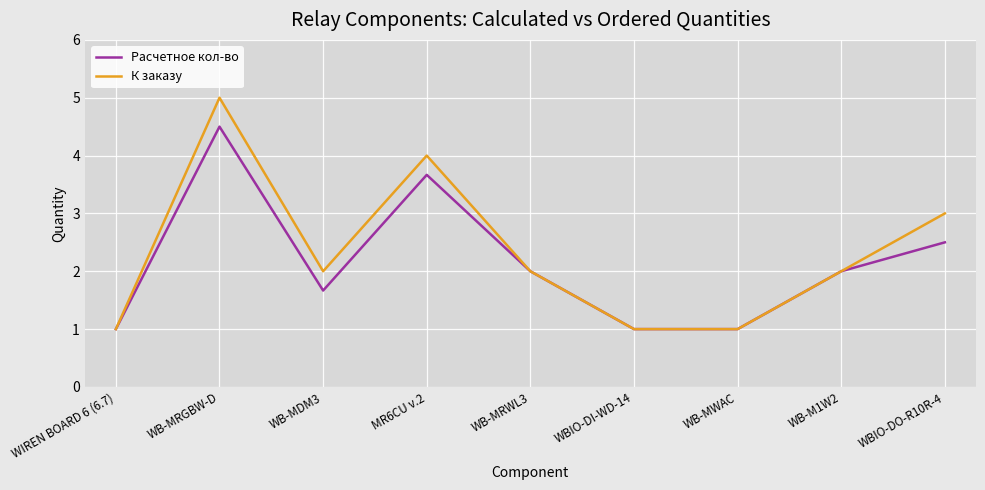

Reading left to right, list all the values displayed in this chart.

Расчетное кол-во: WIREN BOARD 6 (6.7)=1.0	WB-MRGBW-D=4.5	WB-MDM3=1.7	MR6CU v.2=3.7	WB-MRWL3=2.0	WBIO-DI-WD-14=1.0	WB-MWAC=1.0	WB-M1W2=2.0	WBIO-DO-R10R-4=2.5
К заказу: WIREN BOARD 6 (6.7)=1.0	WB-MRGBW-D=5.0	WB-MDM3=2.0	MR6CU v.2=4.0	WB-MRWL3=2.0	WBIO-DI-WD-14=1.0	WB-MWAC=1.0	WB-M1W2=2.0	WBIO-DO-R10R-4=3.0